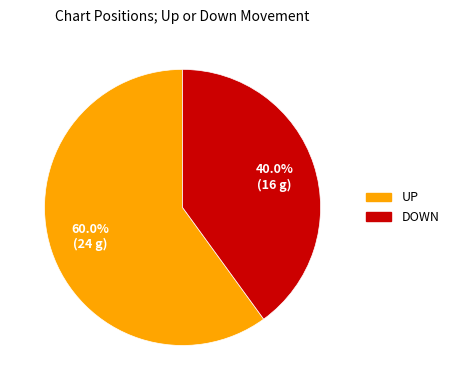

Rank the categories by value from lowest to highest.

DOWN, UP